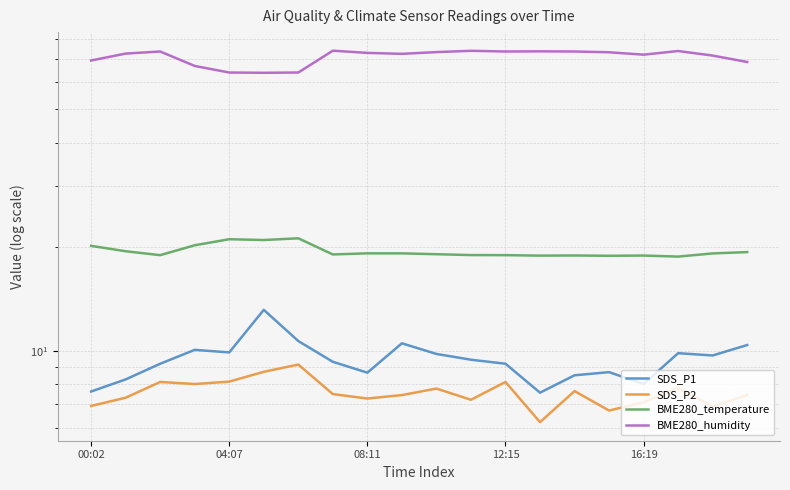

What is the difference between the BME280_humidity values at 7 and 17?

0.2